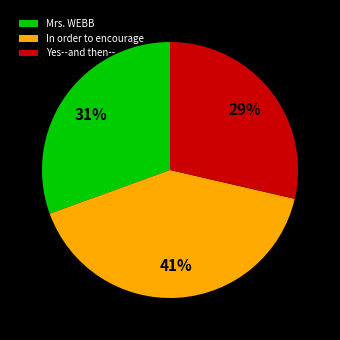

To the nearest percent, what is the combined percentage of In order to encourage and Yes--and then--?

69%